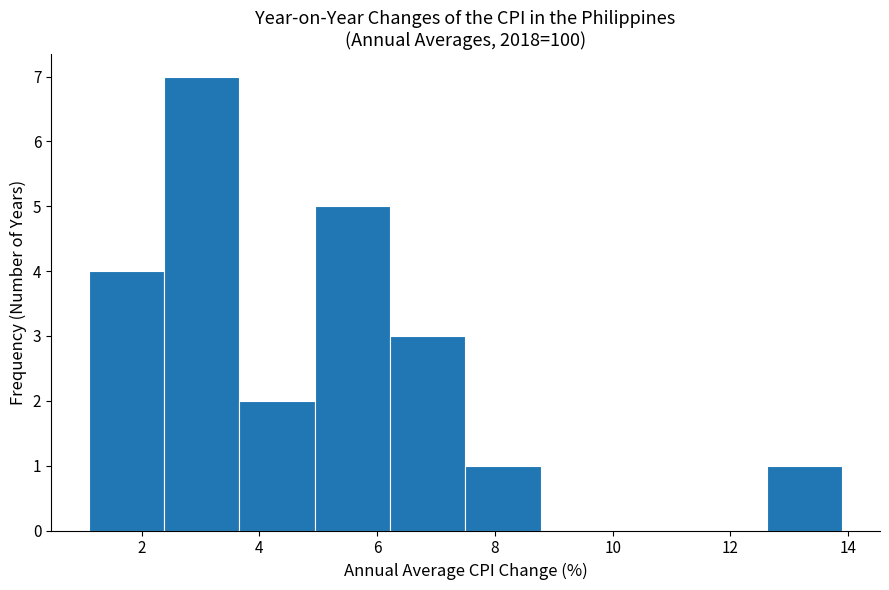

Reading left to right, transcribe this chart: for each bar, give the range it covers on the x-axis and its height. Neither the bar edges nor the heights are printed on the chart, so give them approximately, as read against the axes.

1.10 to 2.38: 4
2.38 to 3.66: 7
3.66 to 4.94: 2
4.94 to 6.22: 5
6.22 to 7.50: 3
7.50 to 8.78: 1
8.78 to 10.06: 0
10.06 to 11.34: 0
11.34 to 12.62: 0
12.62 to 13.90: 1